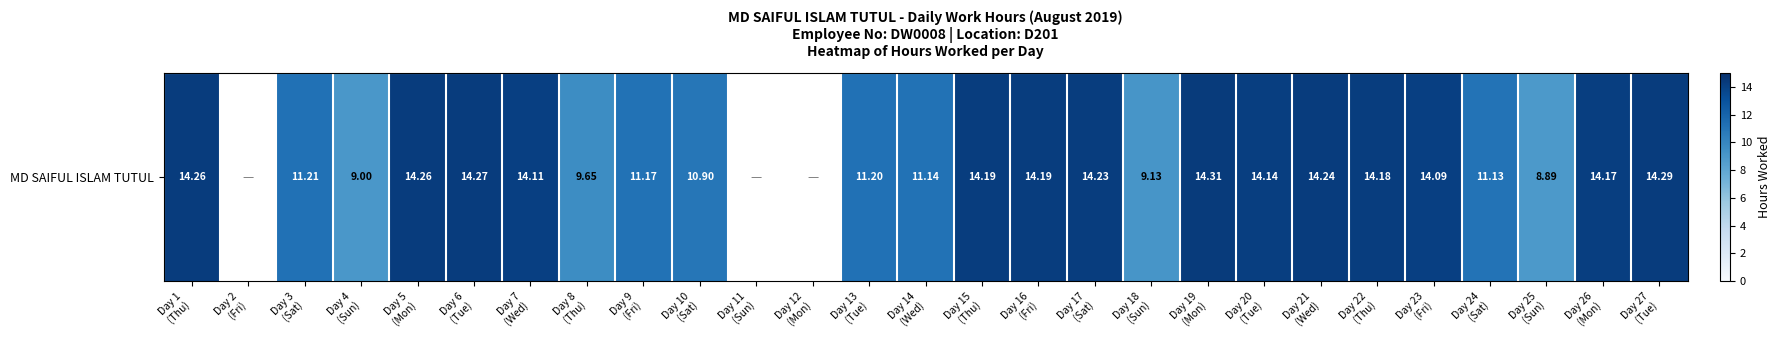

How many positive values are there?

24